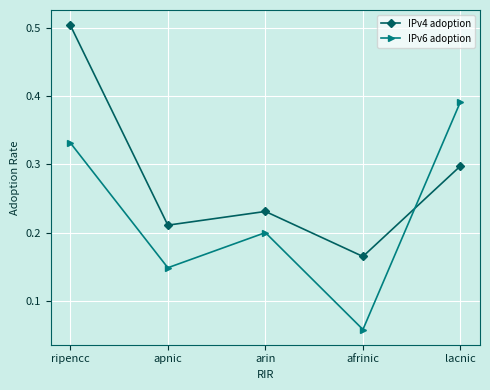

At which category is the sum across all series the highest?

ripencc